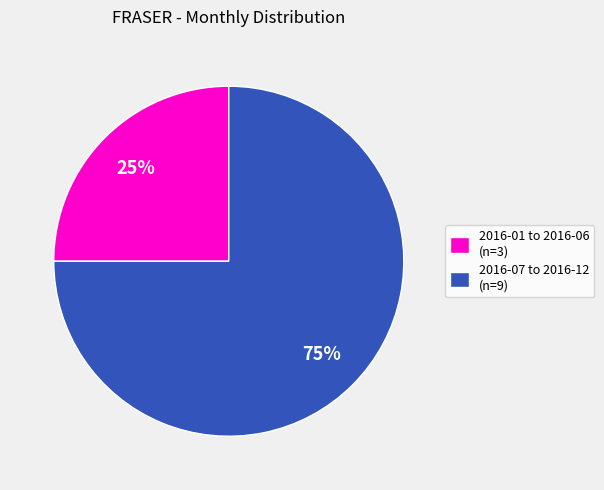

Is there a majority slice in this chart?

Yes